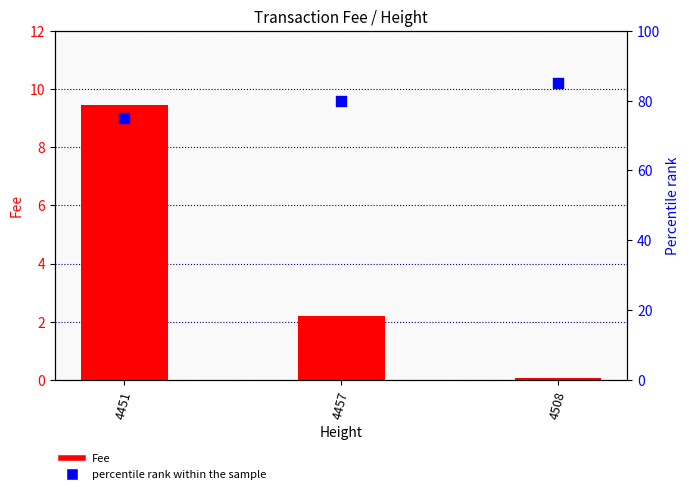

Which series has the largest total across all categories?

percentile rank within the sample